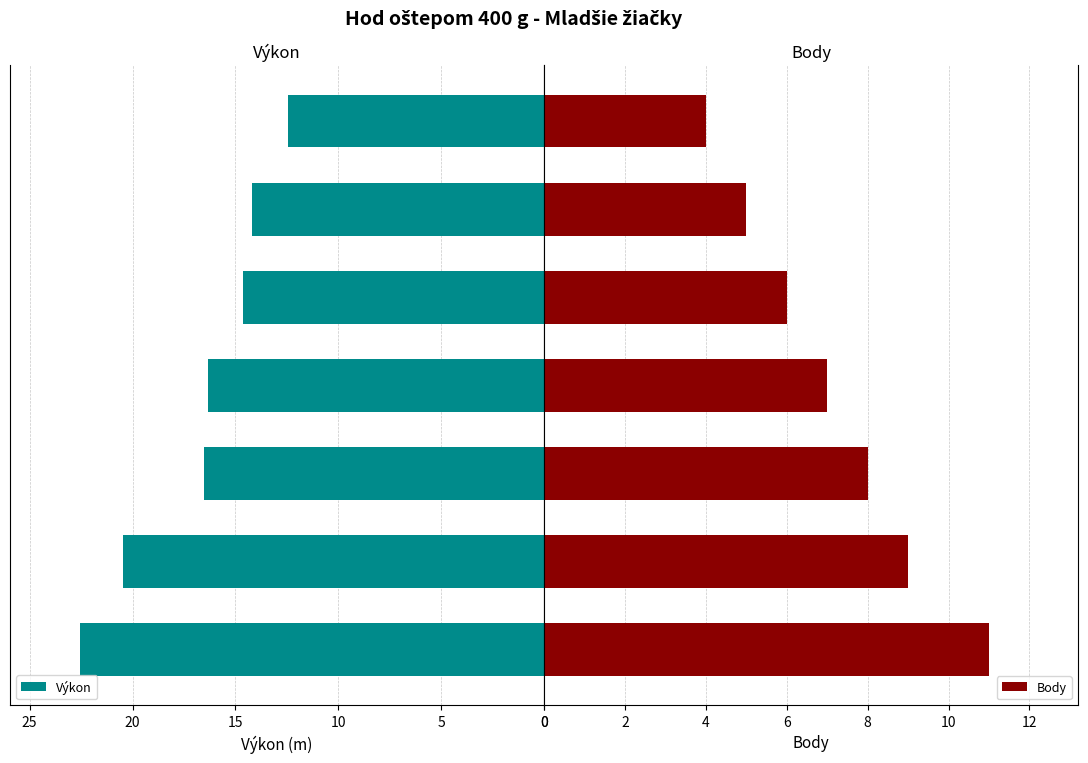

What is the minimum value for Výkon?

12.4